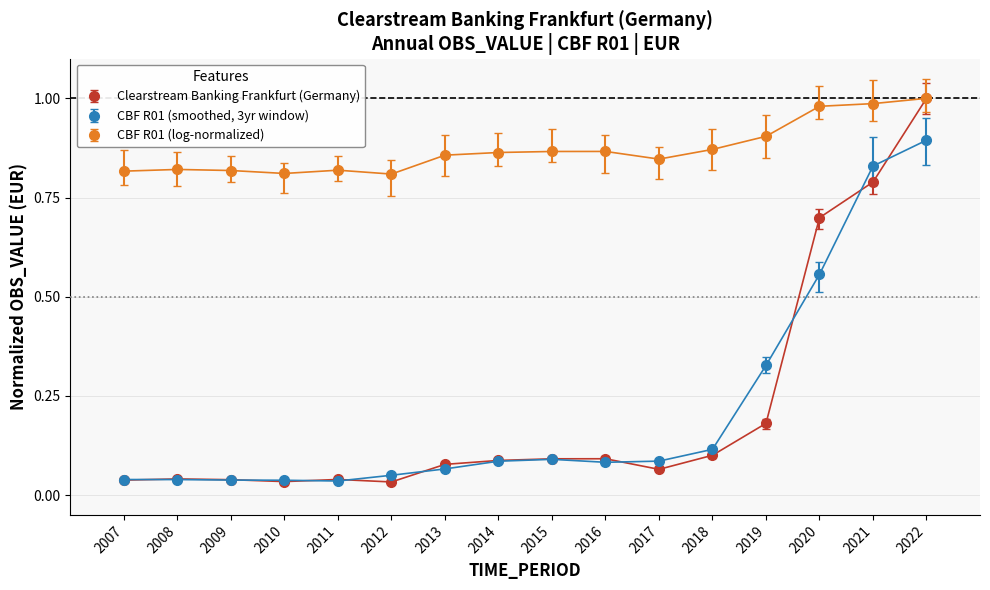

The value of CBF R01 (log-normalized) at 2017 is 1.3. True or false?

False